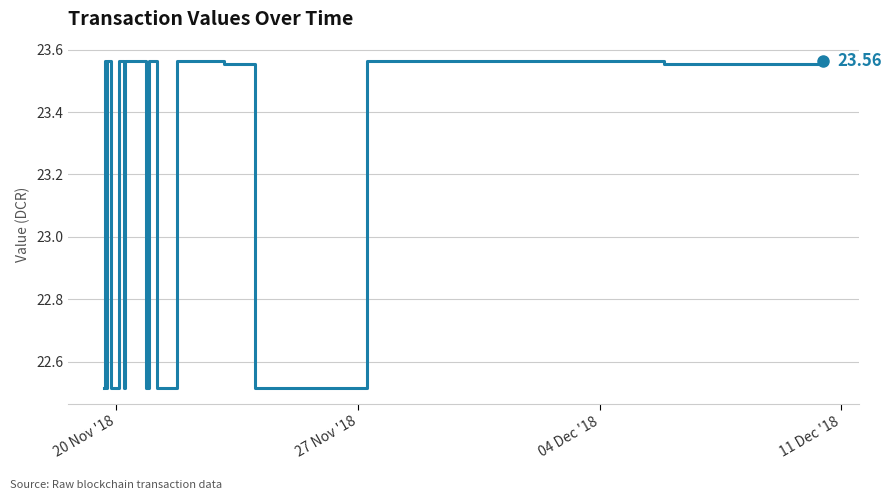

How many lines are shown in the chart?

1